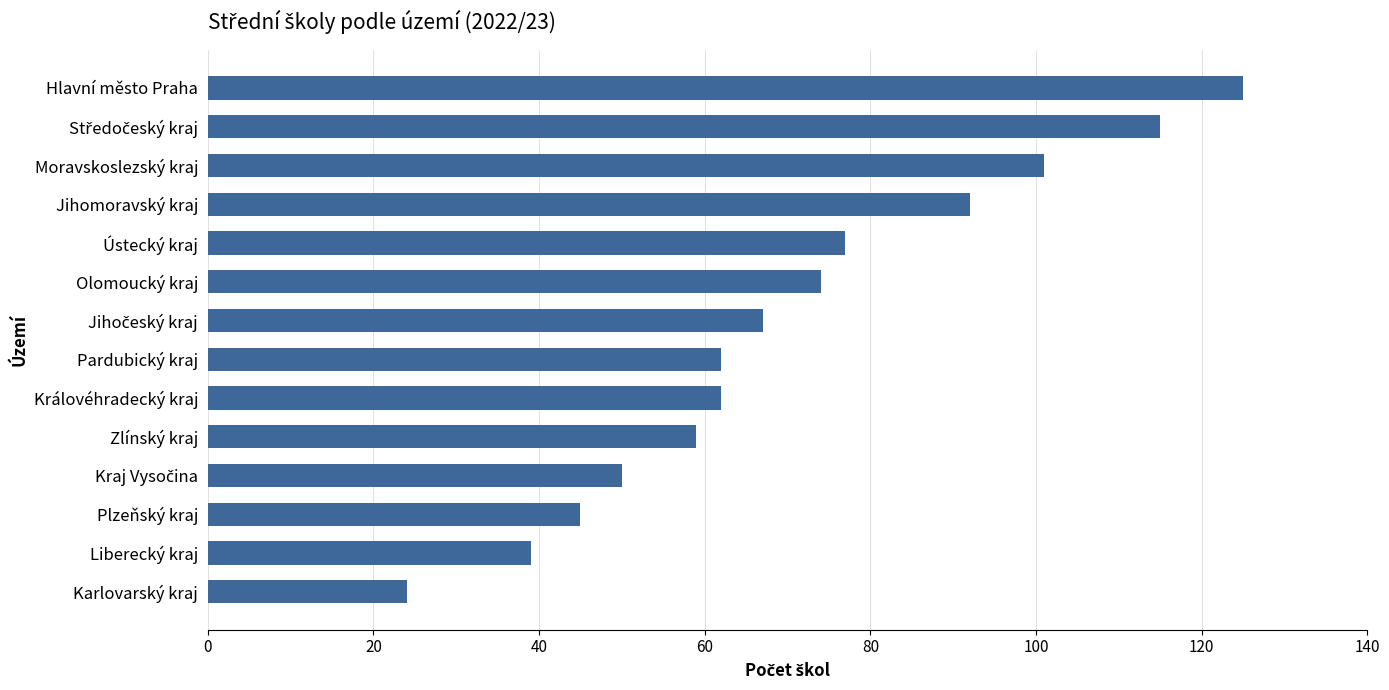

Is it true that the value at Ústecký kraj is 126?

False